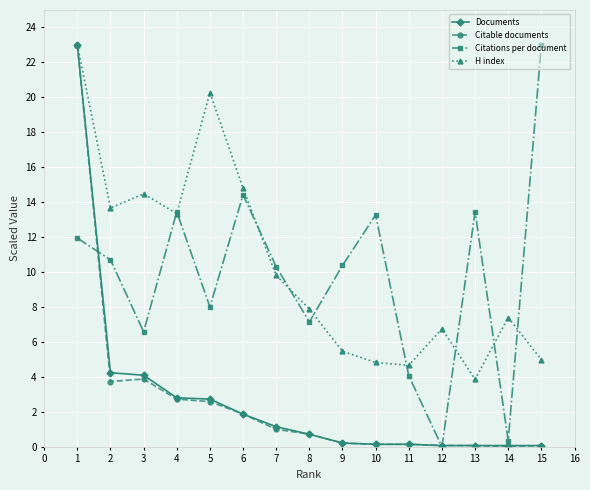

What is the value of the H index point at the 1st from the left?

23.0